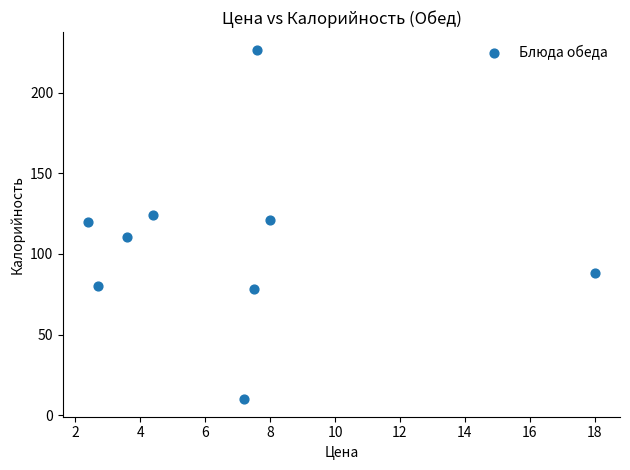

What is the average Y value?

106.4